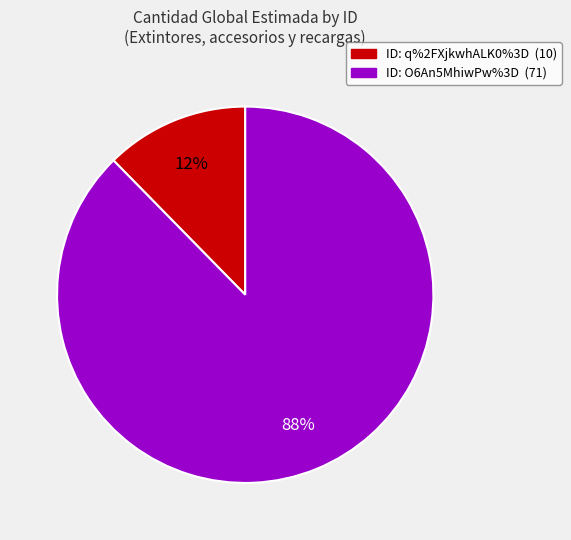

To the nearest percent, what is the average slice percentage?

50%